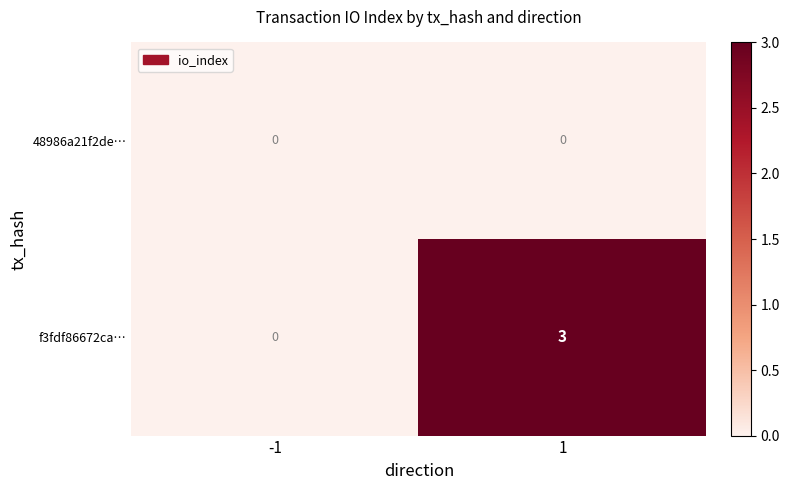

Which series has the largest total across all categories?

f3fdf86672ca…